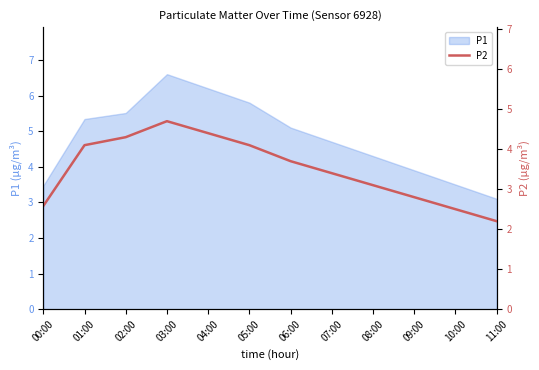

Approximately how many times larger is the value at 05:00 compared to 04:00?

0.9